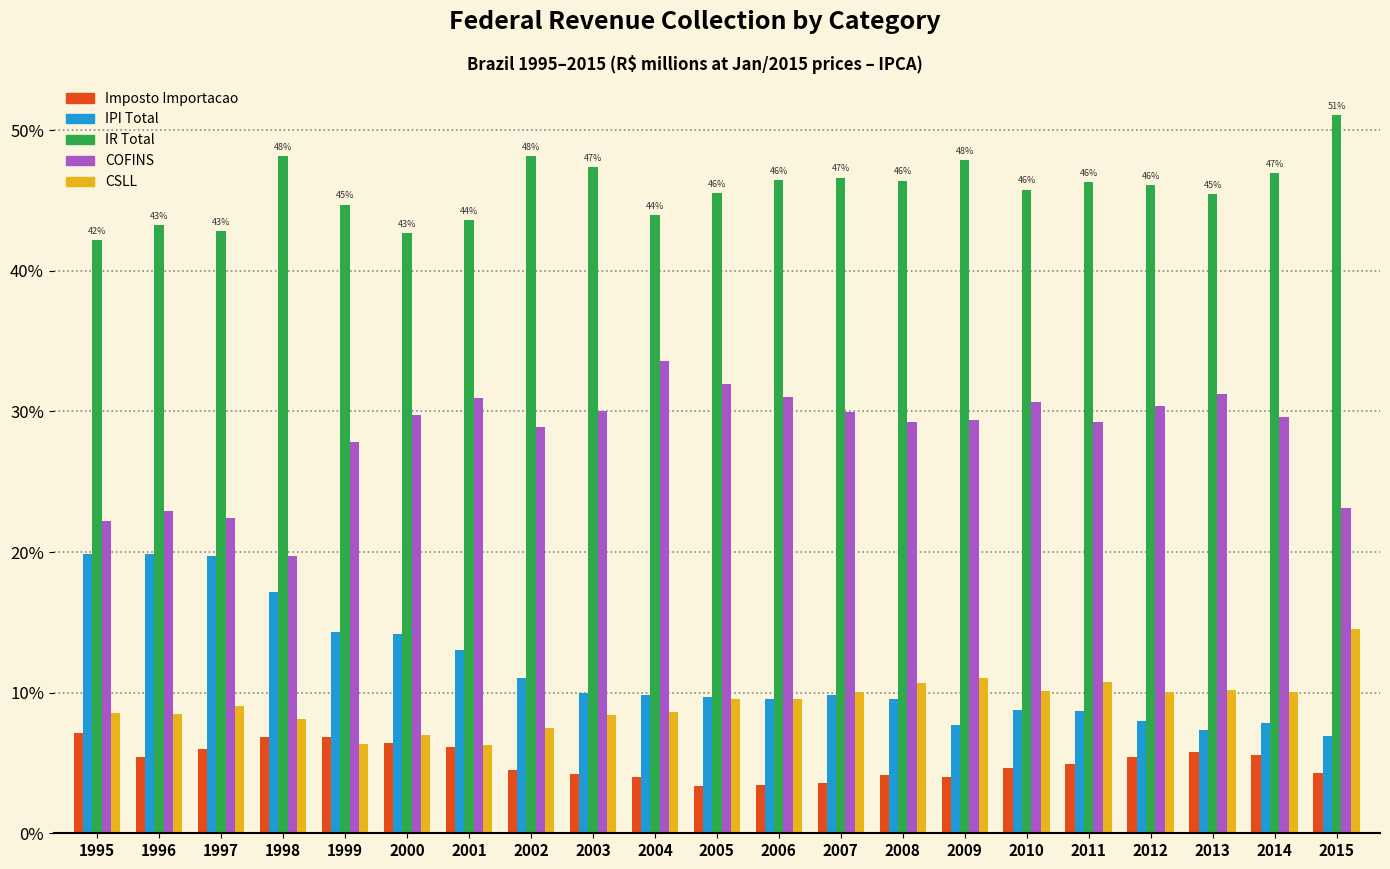

Rank the series by their maximum value, from lowest to highest.

Imposto Importacao, CSLL, IPI Total, COFINS, IR Total